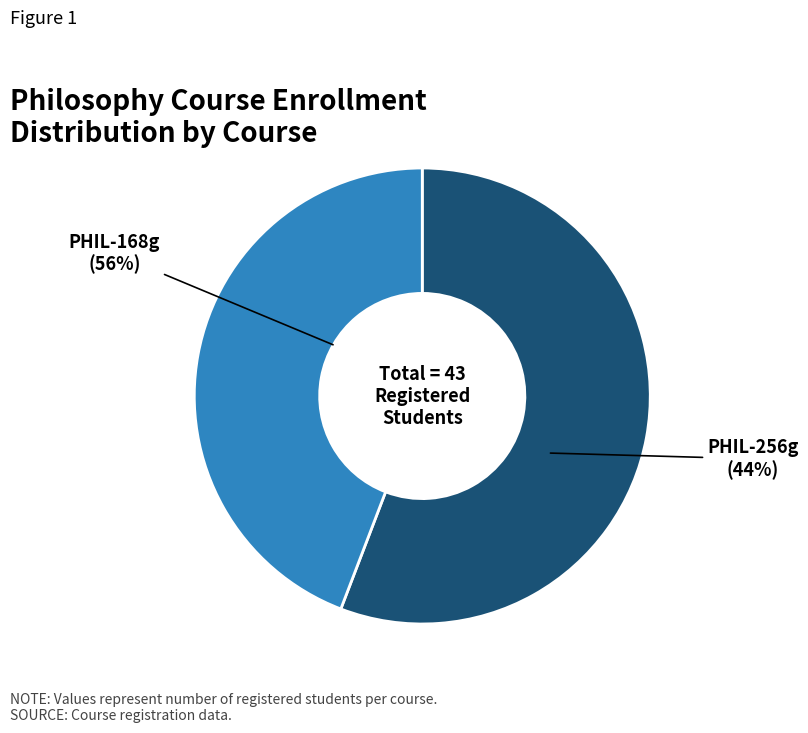

True or false: PHIL-256g accounts for 52% of the total.

False